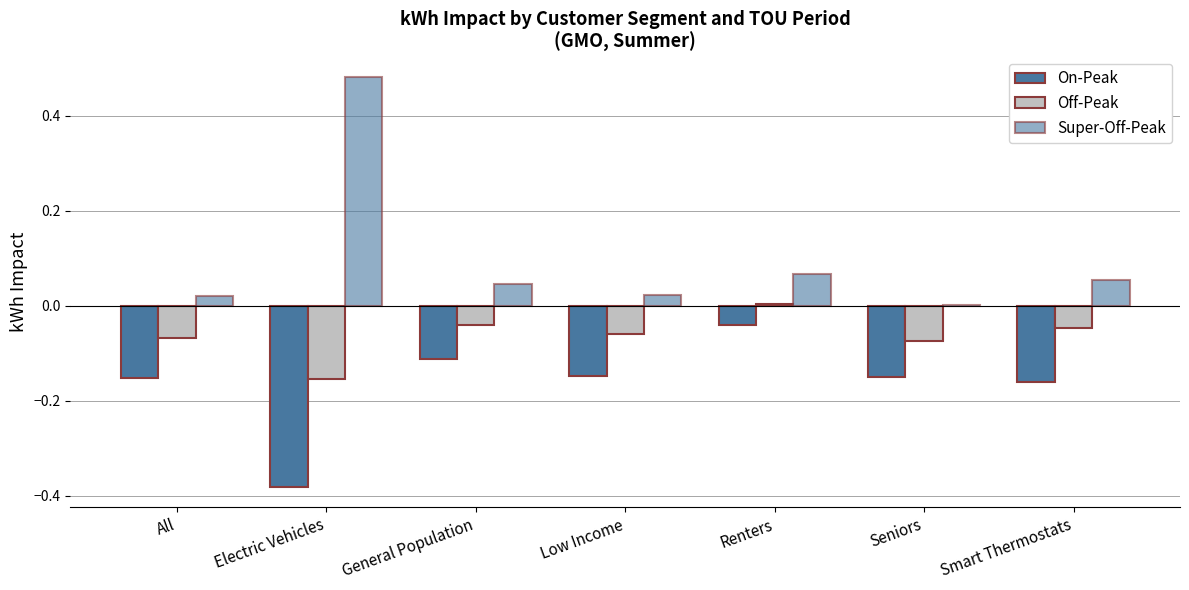

Rank the series by their maximum value, from lowest to highest.

On-Peak, Off-Peak, Super-Off-Peak